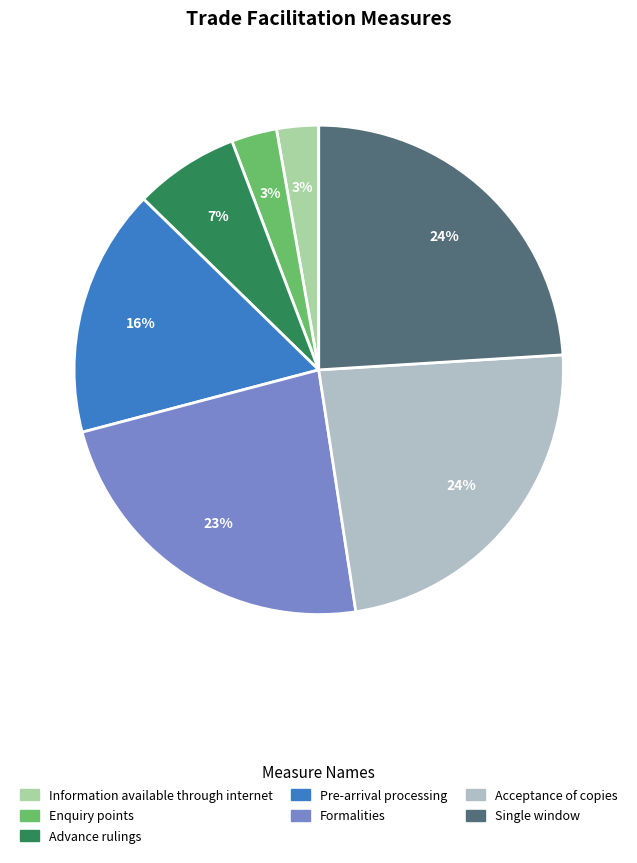

Is the sum of Advance rulings and Pre-arrival processing greater than half?

No